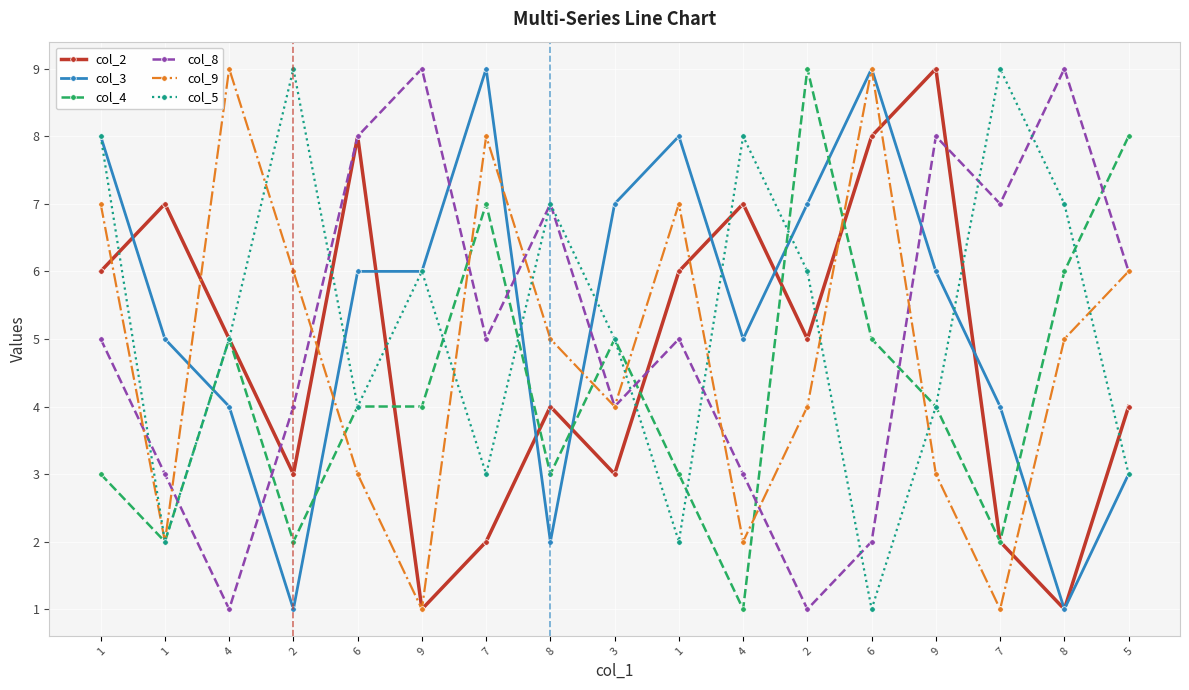

Reading left to right, transcribe all the data shown in this chart.

col_2: 6	7	5	3	8	1	2	4	3	6	7	5	8	9	2	1	4
col_3: 8	5	4	1	6	6	9	2	7	8	5	7	9	6	4	1	3
col_4: 3	2	5	2	4	4	7	3	5	3	1	9	5	4	2	6	8
col_8: 5	3	1	4	8	9	5	7	4	5	3	1	2	8	7	9	6
col_9: 7	2	9	6	3	1	8	5	4	7	2	4	9	3	1	5	6
col_5: 8	2	5	9	4	6	3	7	5	2	8	6	1	4	9	7	3